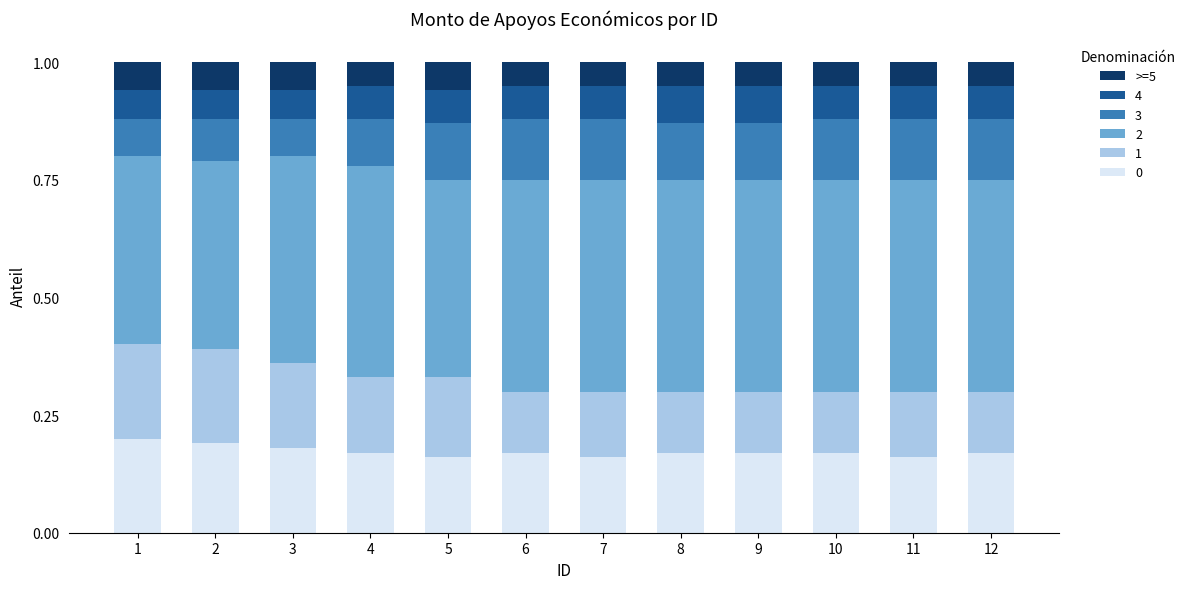

Are the bars horizontal?

No